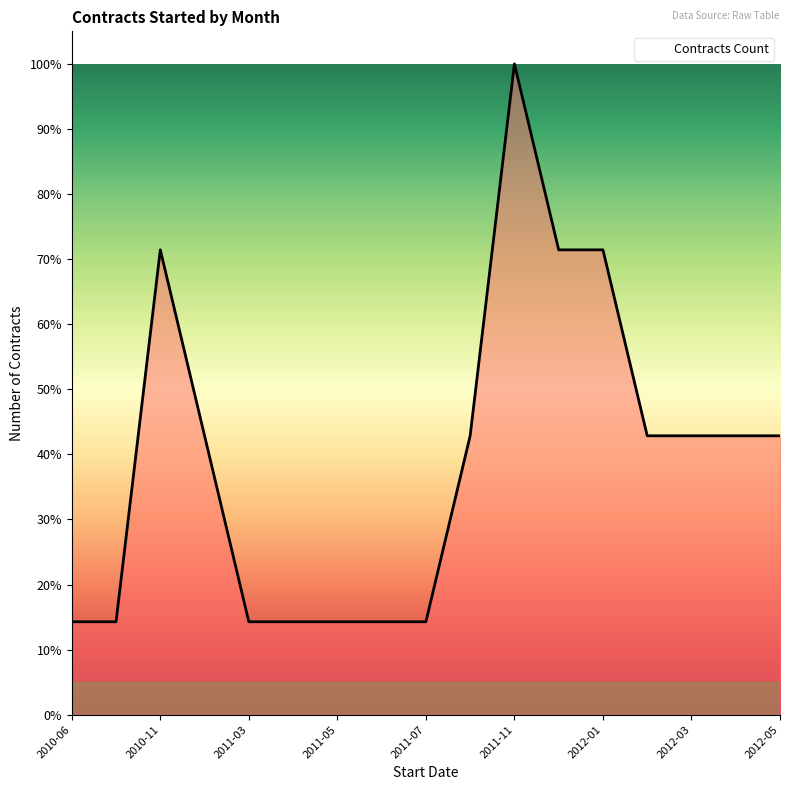

What is the greatest value displayed?

100.0